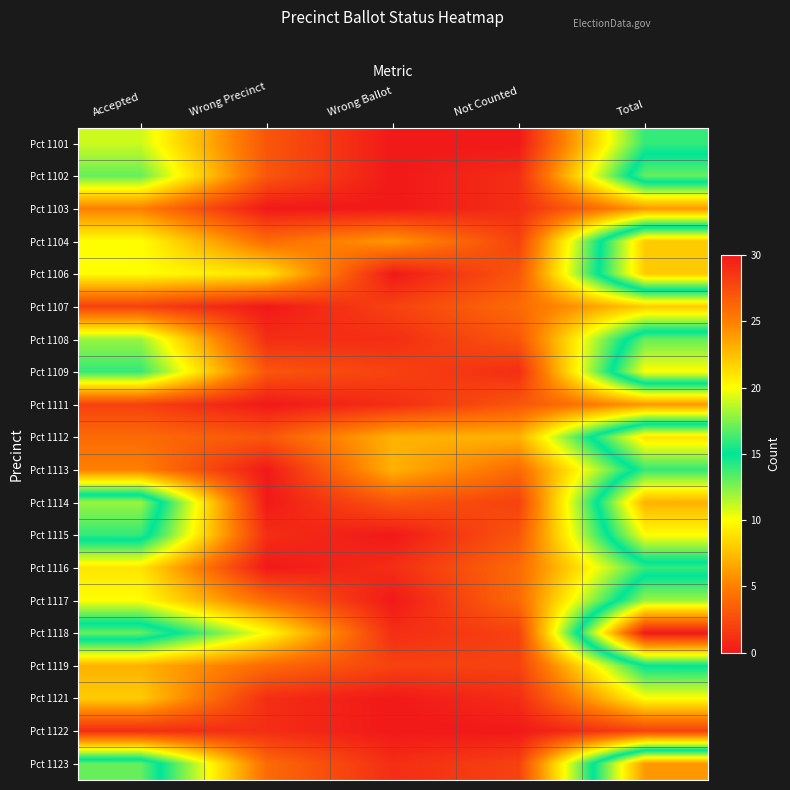

Which series changed the most between Wrong Precinct and Not Counted?

Pct 1118